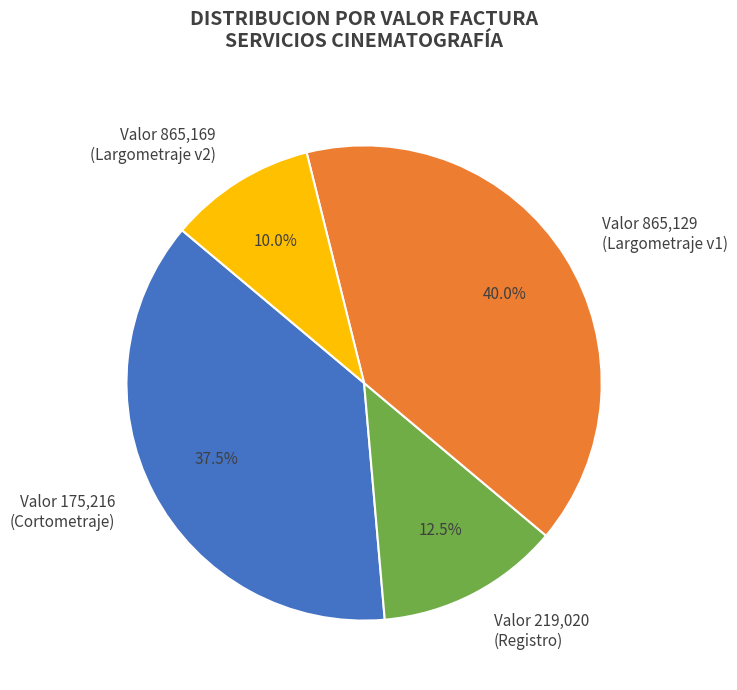

What is the ratio of the value at Valor 865,129 (Largometraje v1) to the value at Valor 175,216 (Cortometraje)?

1.1